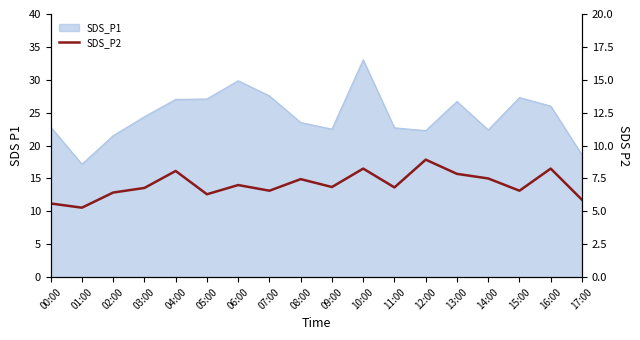

Reading left to right, extract all data points from this chart.

00:00=5.6	01:00=5.3	02:00=6.4	03:00=6.8	04:00=8.1	05:00=6.3	06:00=7.0	07:00=6.6	08:00=7.5	09:00=6.8	10:00=8.2	11:00=6.8	12:00=8.9	13:00=7.8	14:00=7.5	15:00=6.6	16:00=8.2	17:00=5.9